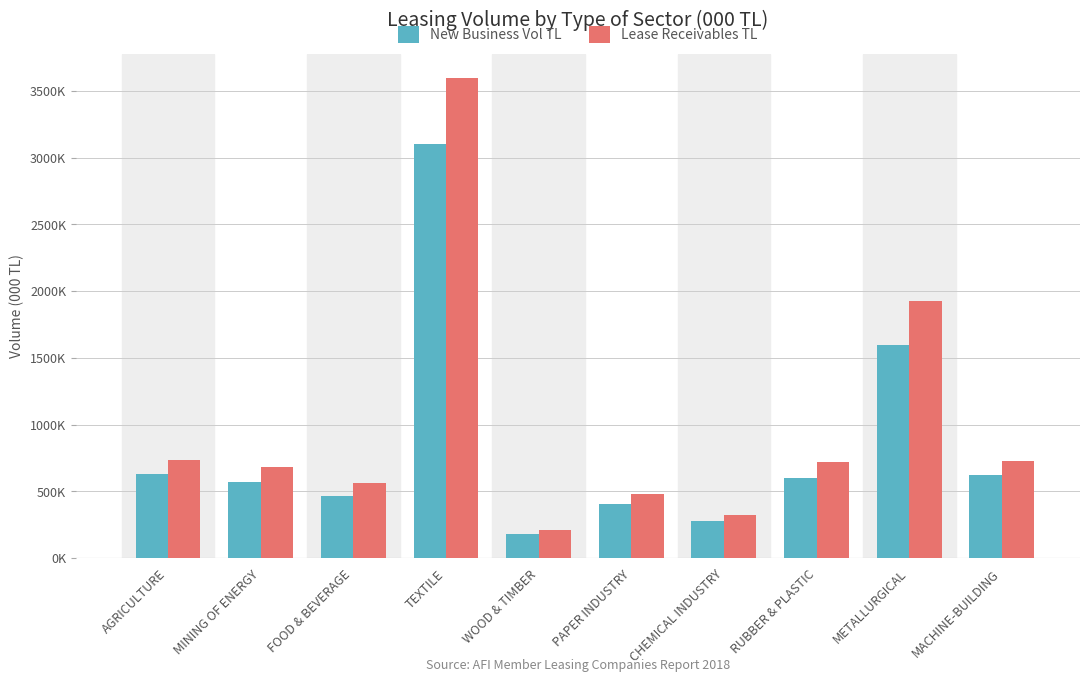

At TEXTILE, list the series in order from largest to smallest.

Lease Receivables TL, New Business Vol TL